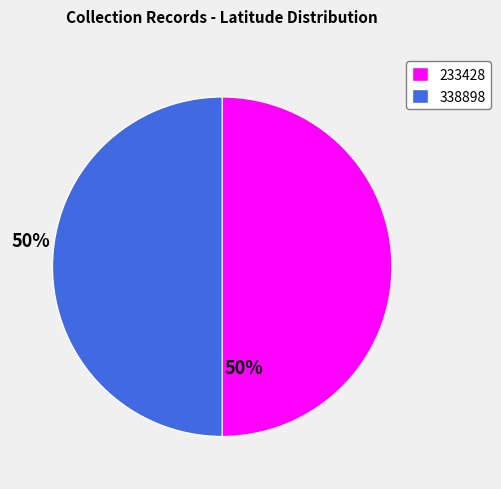

What is the ratio of the value at 338898 to the value at 233428?

1.0